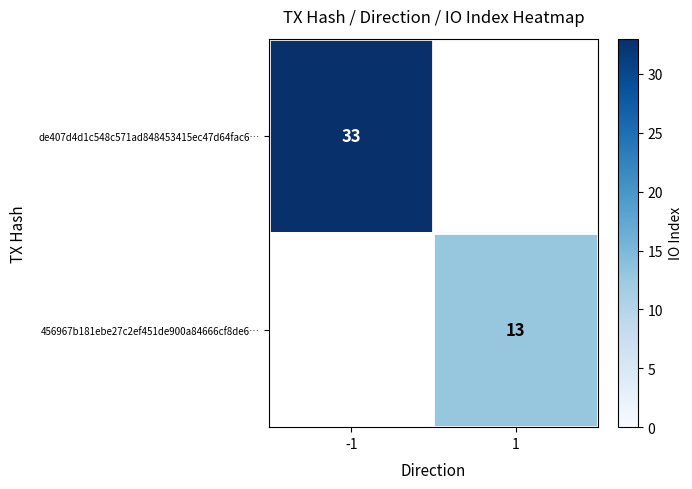

Is the value of de407d4d1c548c571ad848453415ec47d64fac6… at -1 greater than the value of 456967b181ebe27c2ef451de900a84666cf8de6… at 1?

Yes